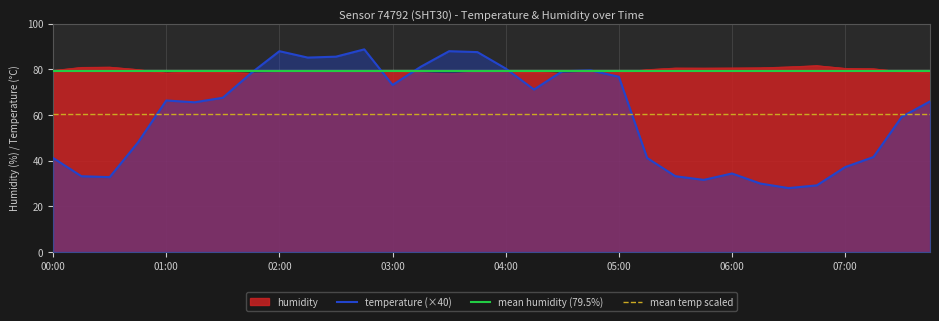

How many intersections are there between humidity and temperature?

6